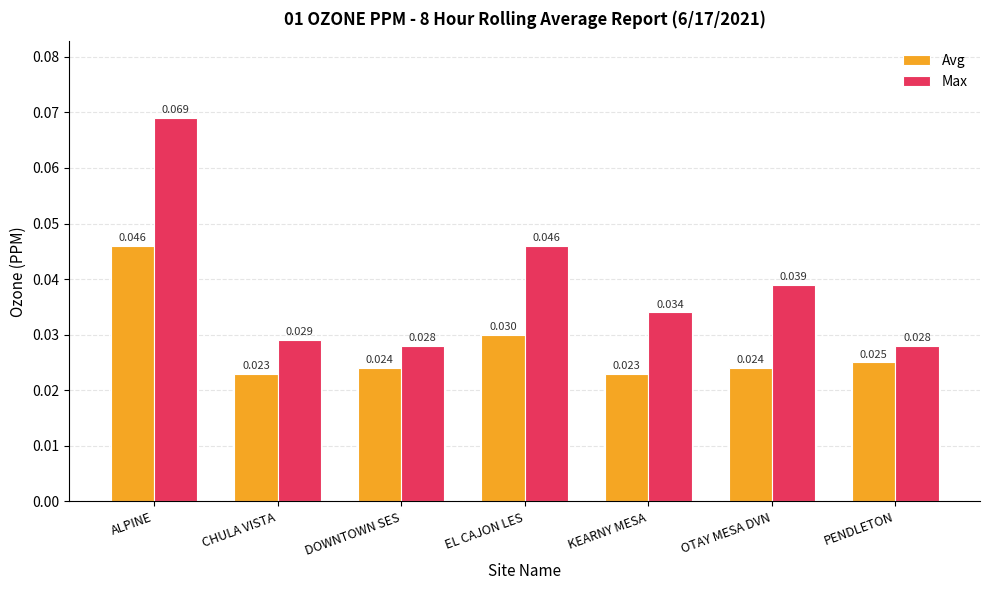

Which series has the largest total across all categories?

Max